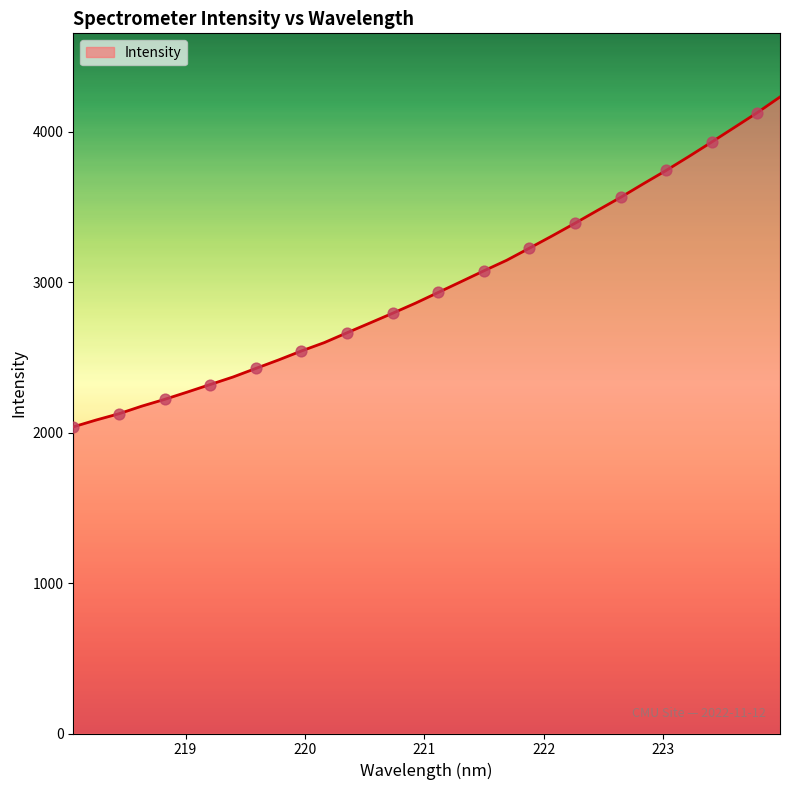

What is the maximum value shown in the chart?

4232.2